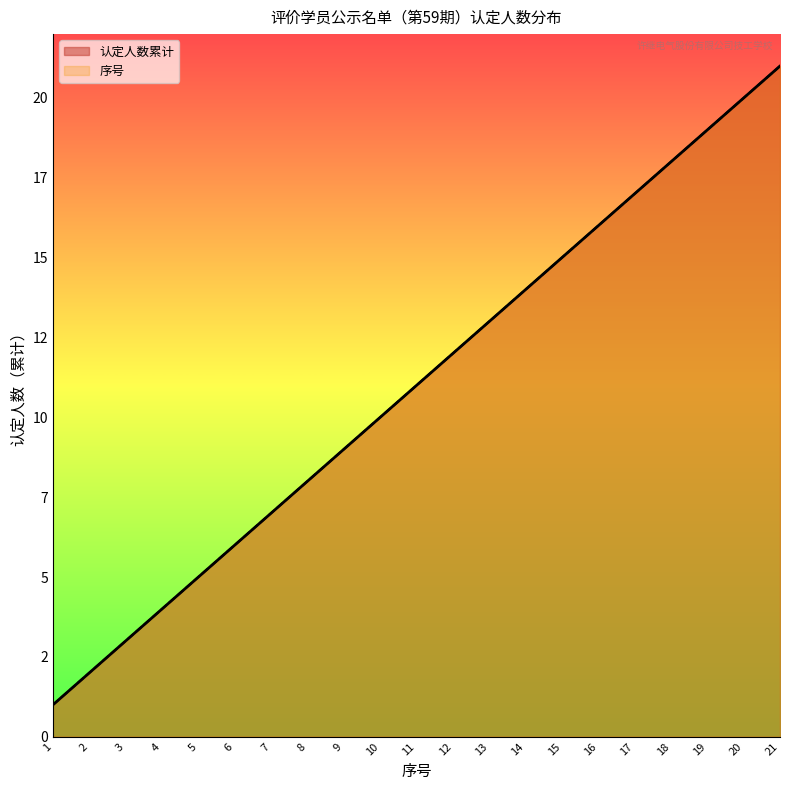

The value of 序号 at 13 is 13. True or false?

True